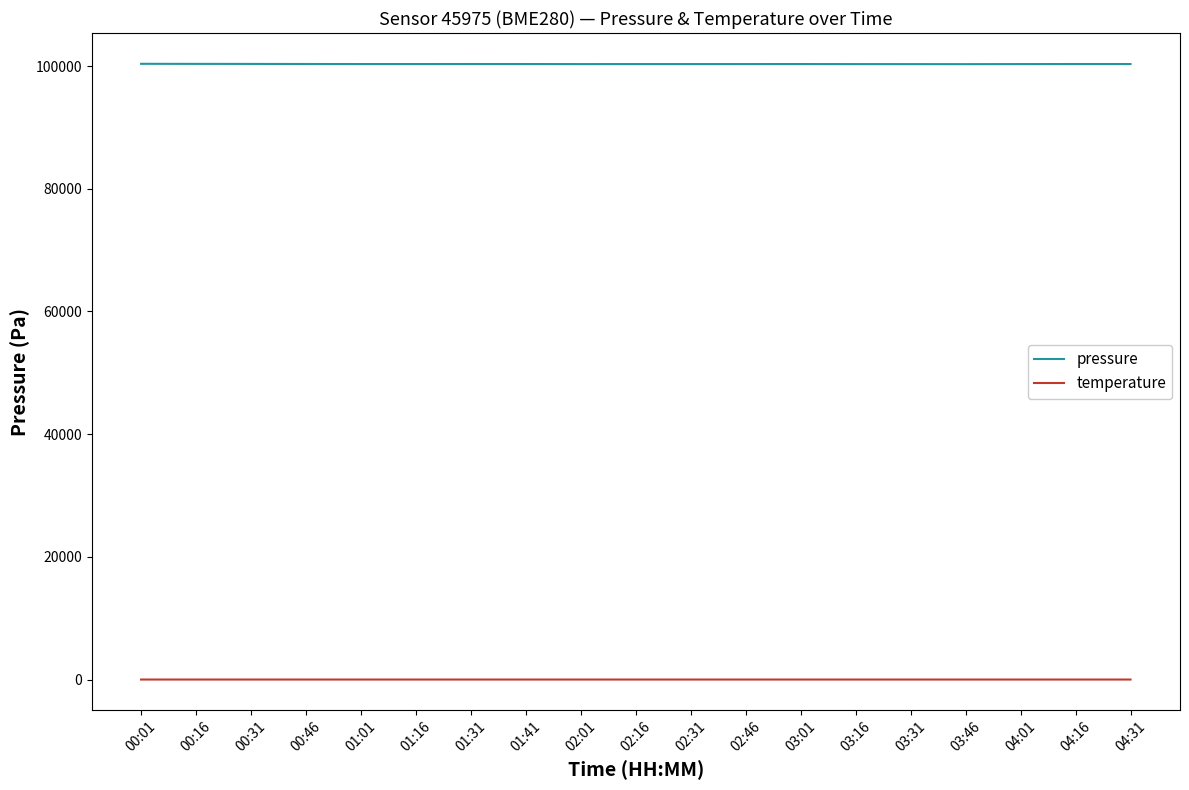

Is the value of temperature at 04:01 greater than the value of pressure at 04:16?

No